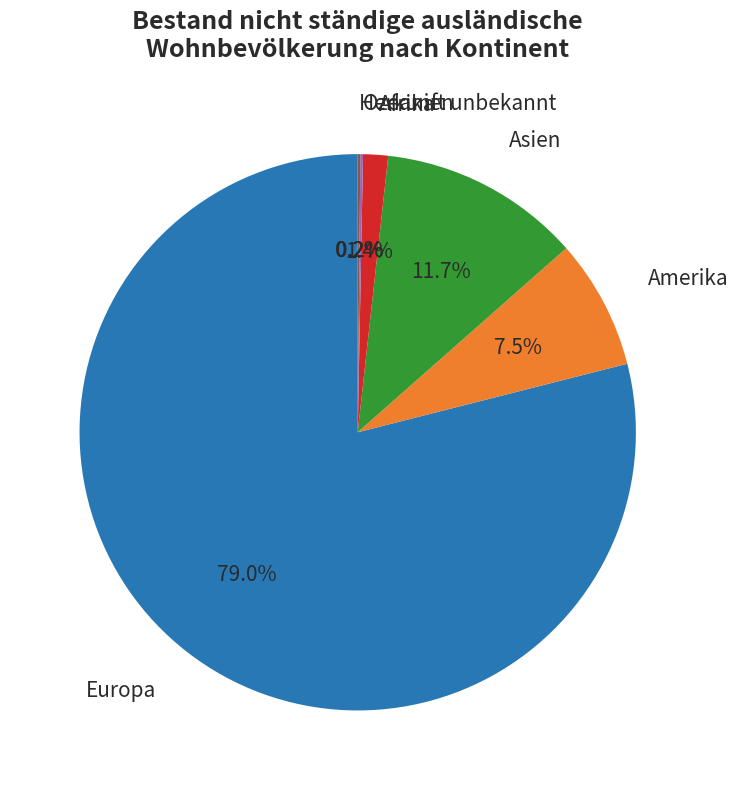

Between Europa and Afrika, which is larger?

Europa